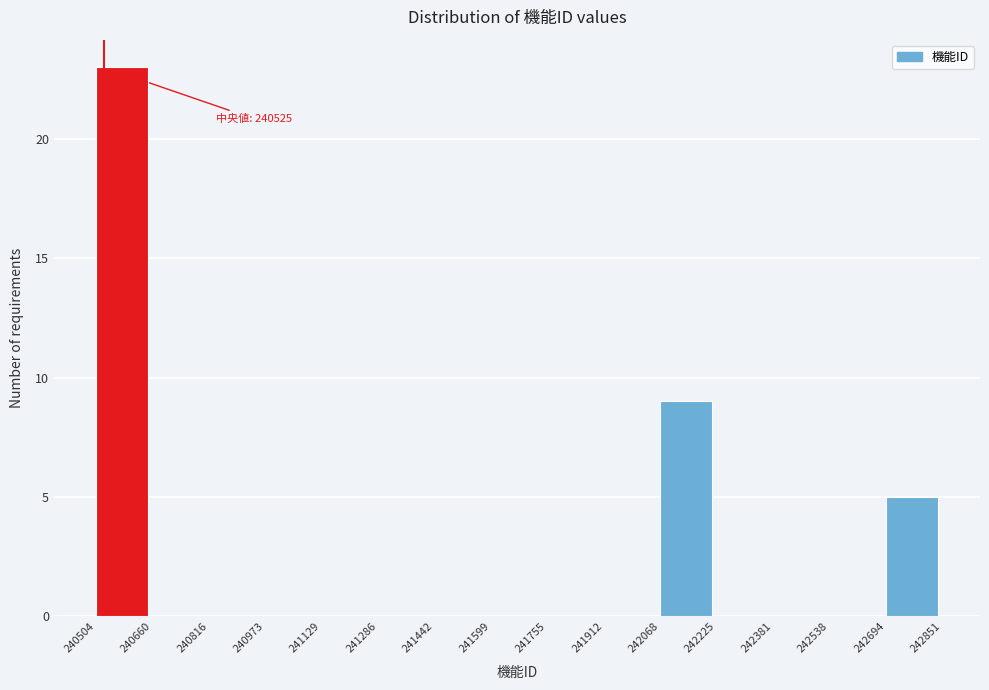

Which range on the x-axis has the tallest bar?

240504 to 240660